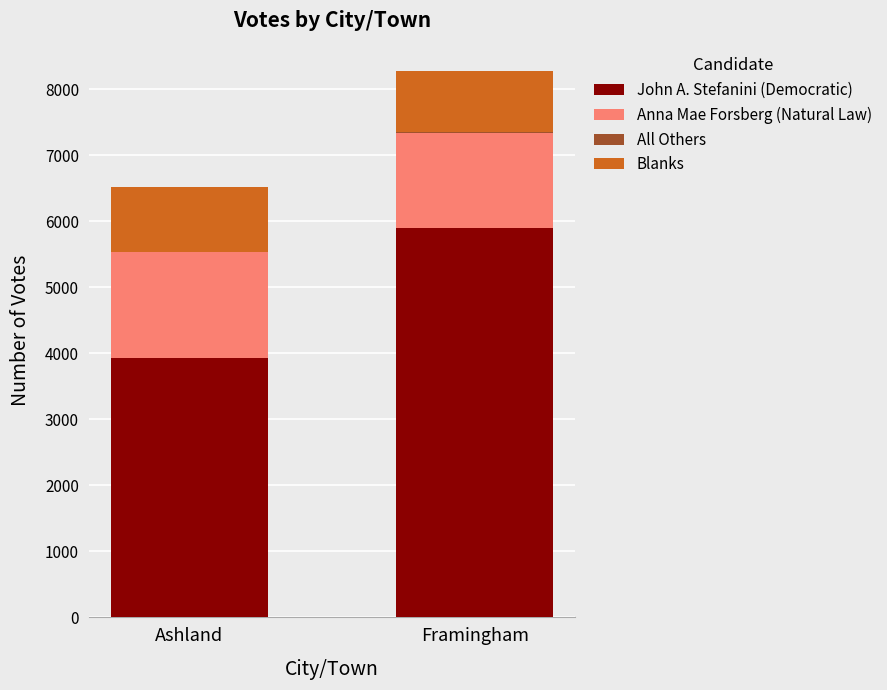

The value of John A. Stefanini (Democratic) at Ashland is 6273. True or false?

False